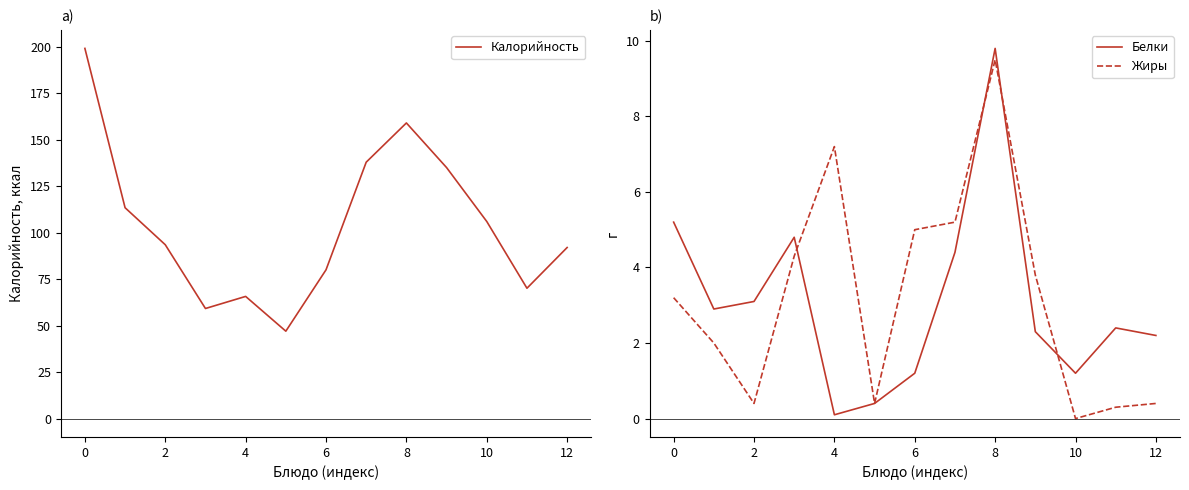

Is it true that Белки equals 1.3 at 2?

False